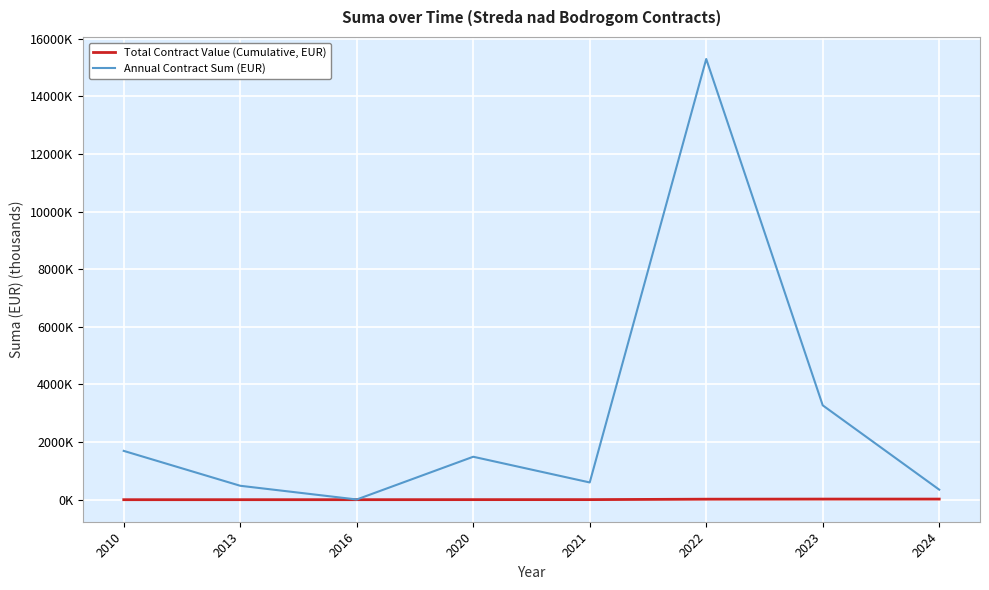

What are all the series names shown in the legend?

Total Contract Value (Cumulative, EUR), Annual Contract Sum (EUR)